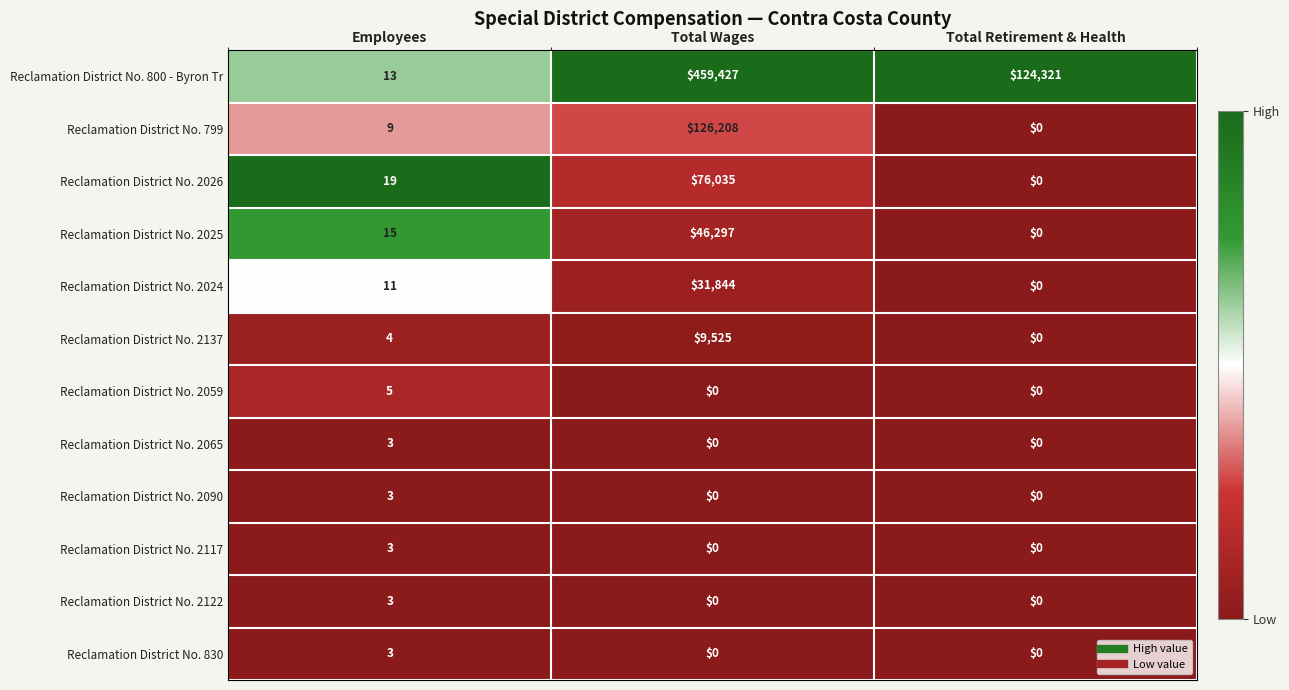

Which series has the widest spread of values?

Reclamation District No. 800 - Byron Tr